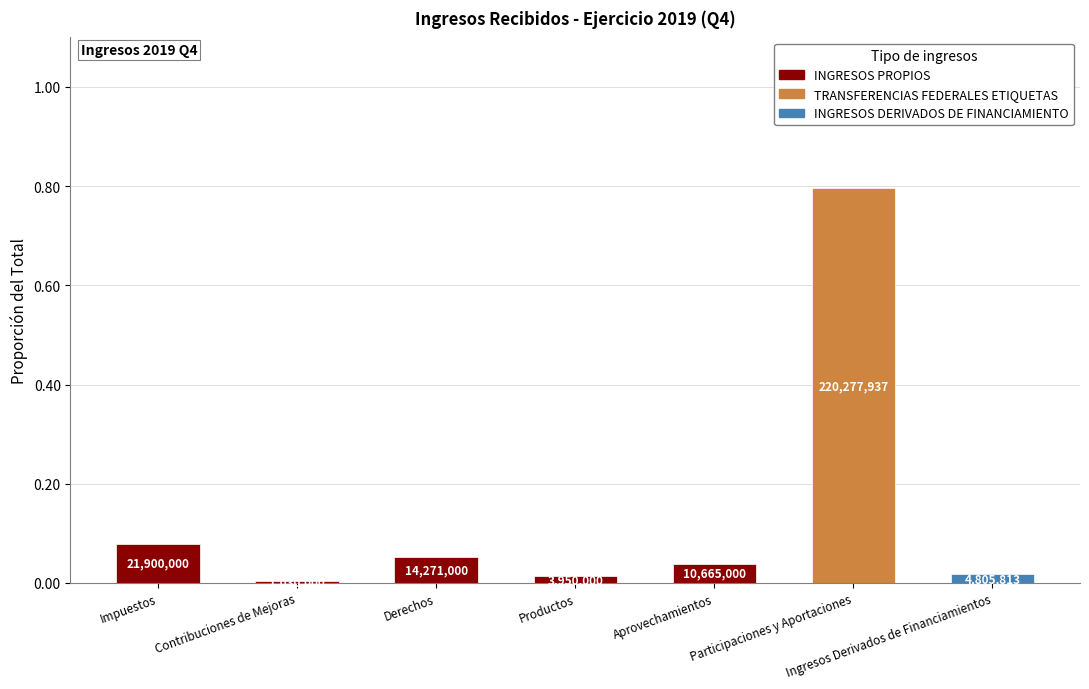

Is it true that the value at Ingresos Derivados de Financiamientos is 0.0?

False